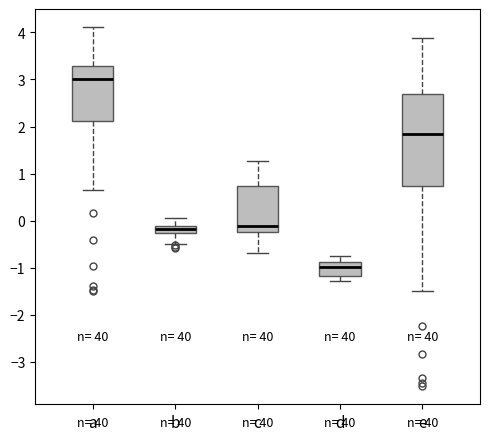

Which box has the highest median line?

a